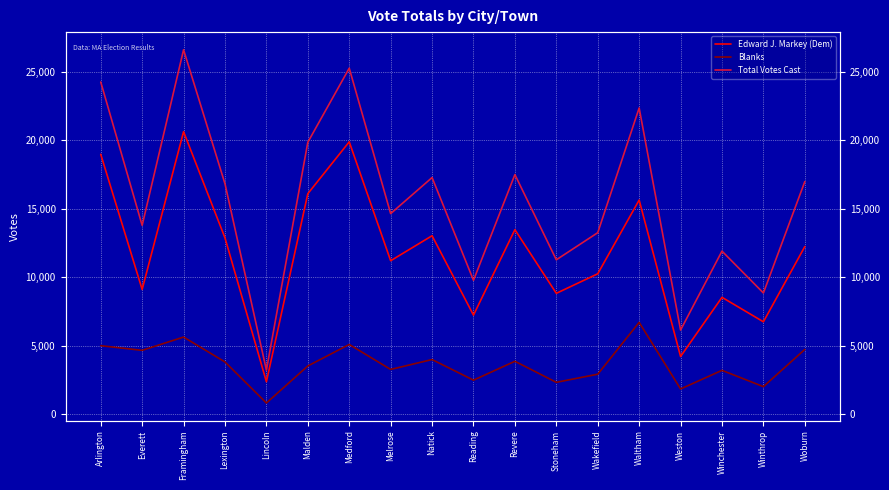

What is the sum of the Edward J. Markey (Dem) values at Winchester and Natick?

21588